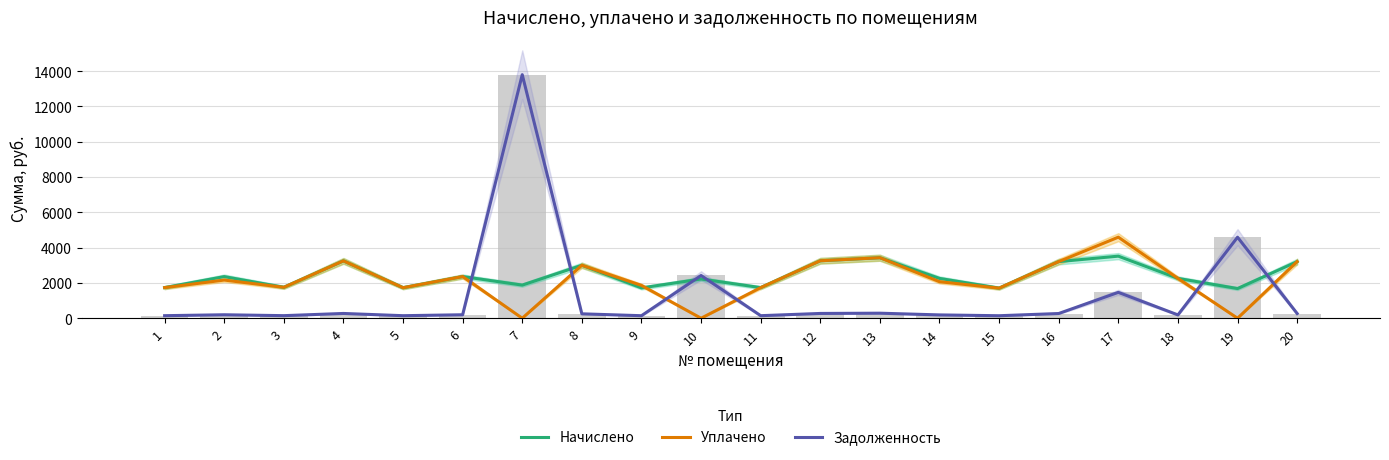

Is it true that Начислено equals 3255.1 at 12?

True